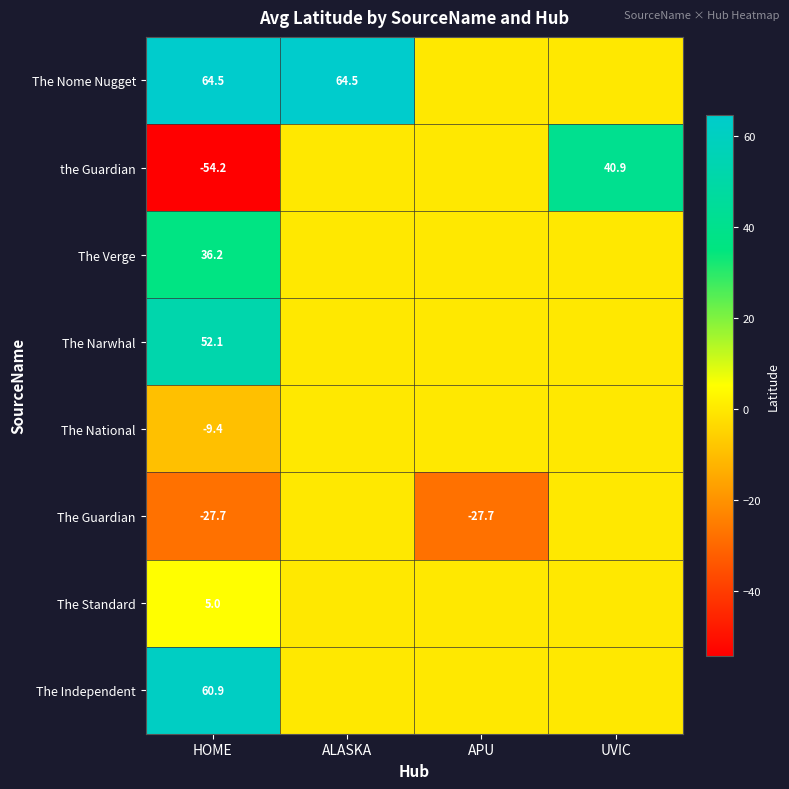

Rank the series at HOME from lowest to highest value.

the Guardian, The Guardian, The National, The Standard, The Verge, The Narwhal, The Independent, The Nome Nugget